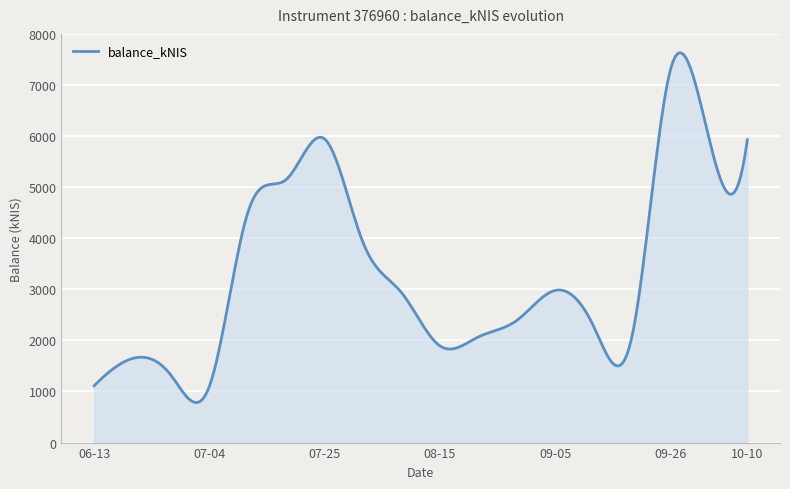

What is the smallest value displayed?

783.7